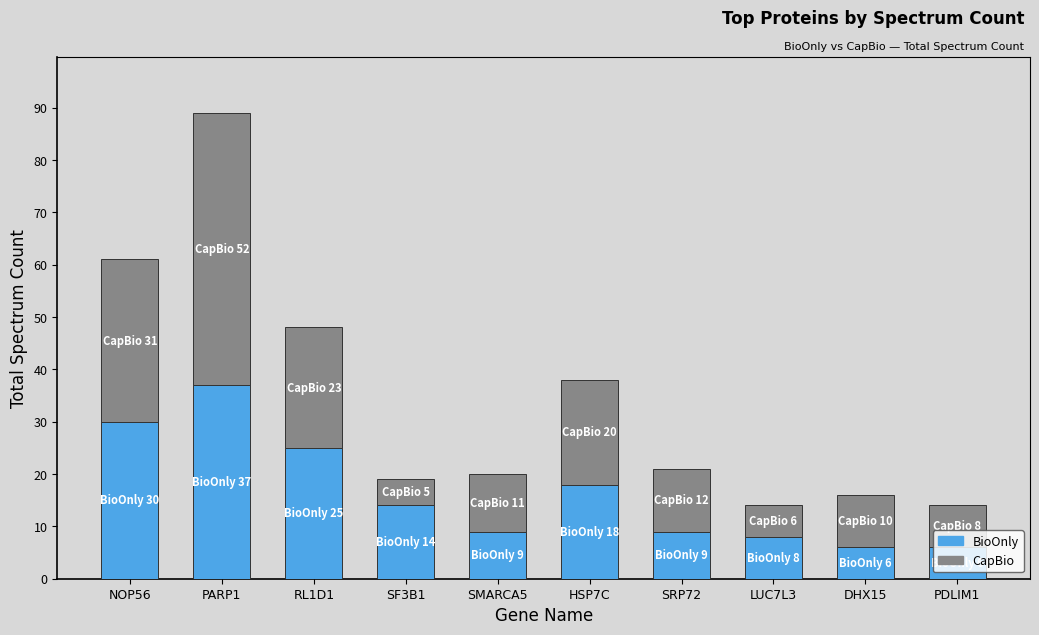

At which category is the sum across all series the highest?

PARP1